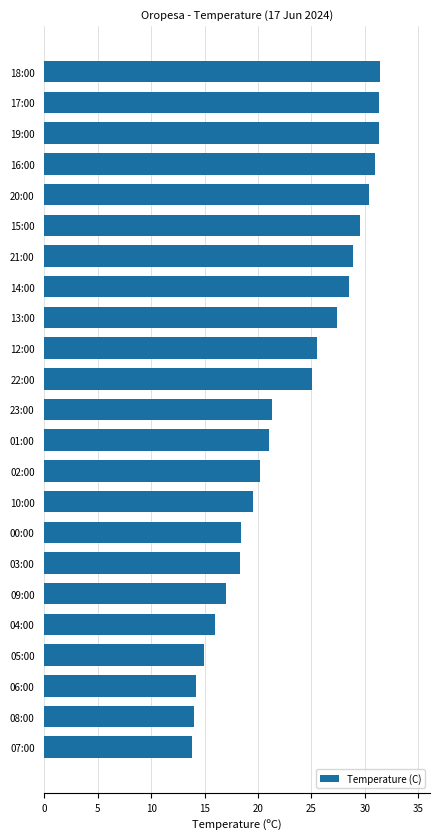

What is the smallest value displayed?

13.8